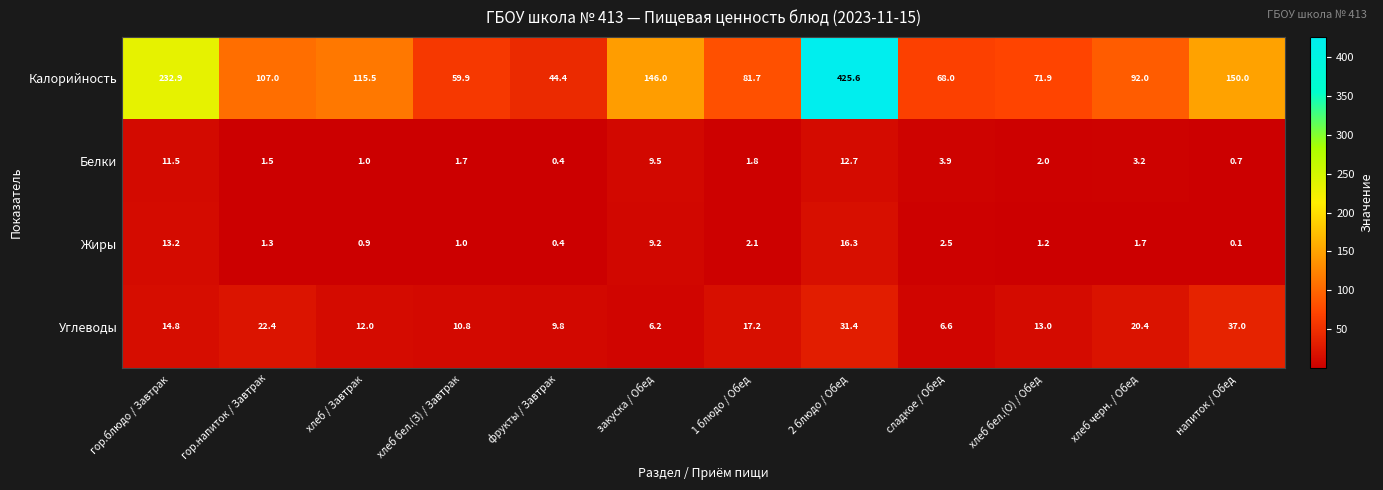

Between фрукты / Завтрак and закуска / Обед, which series saw the biggest shift?

Калорийность